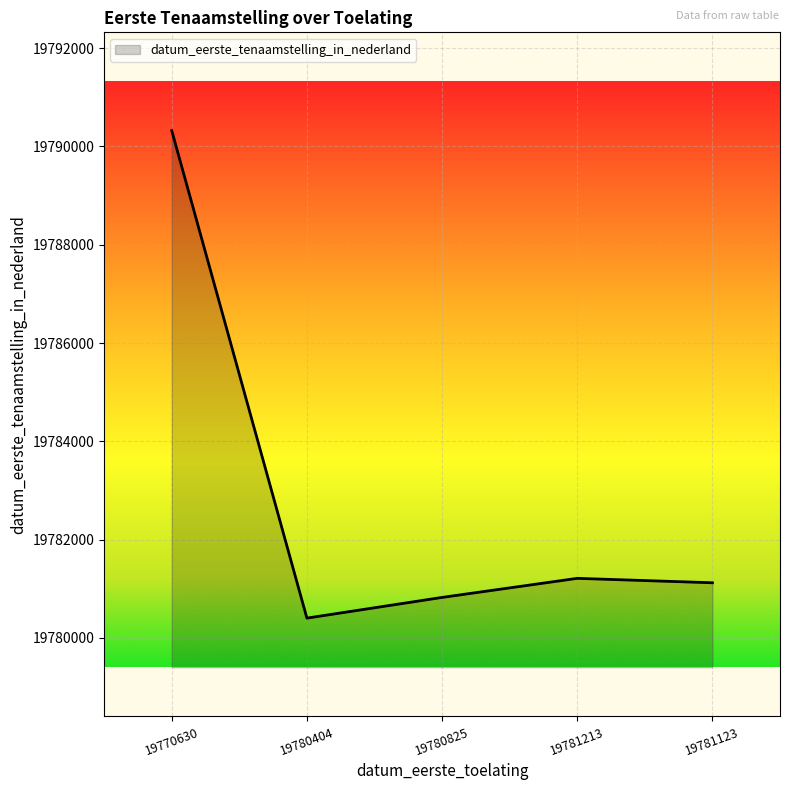

At which category does the chart reach its peak across all series?

19770630